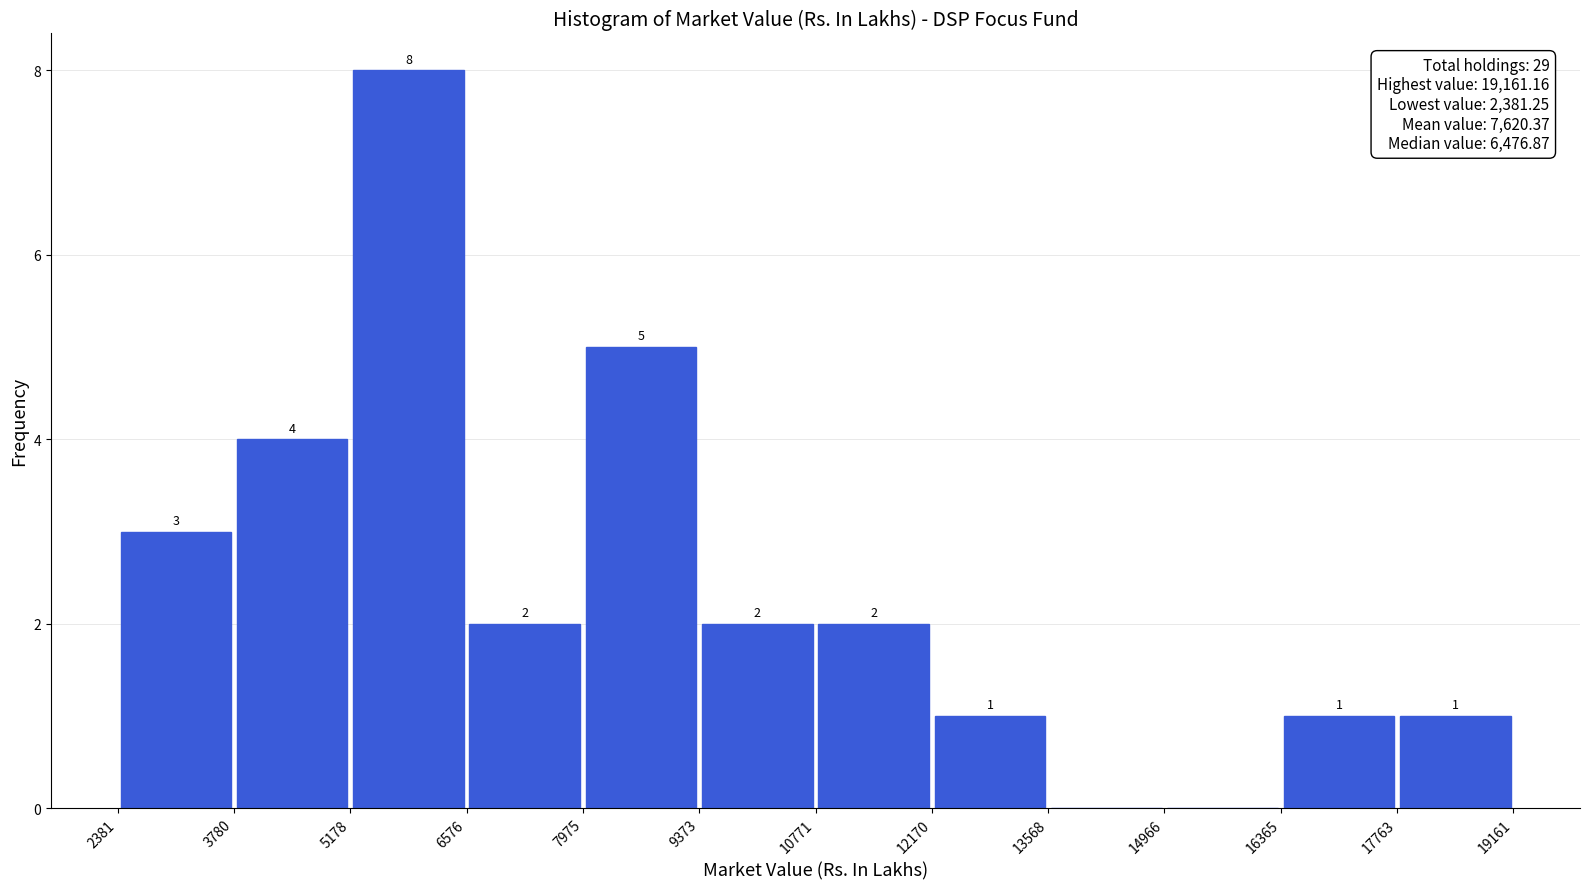

Which range on the x-axis has the tallest bar?

5178 to 6576